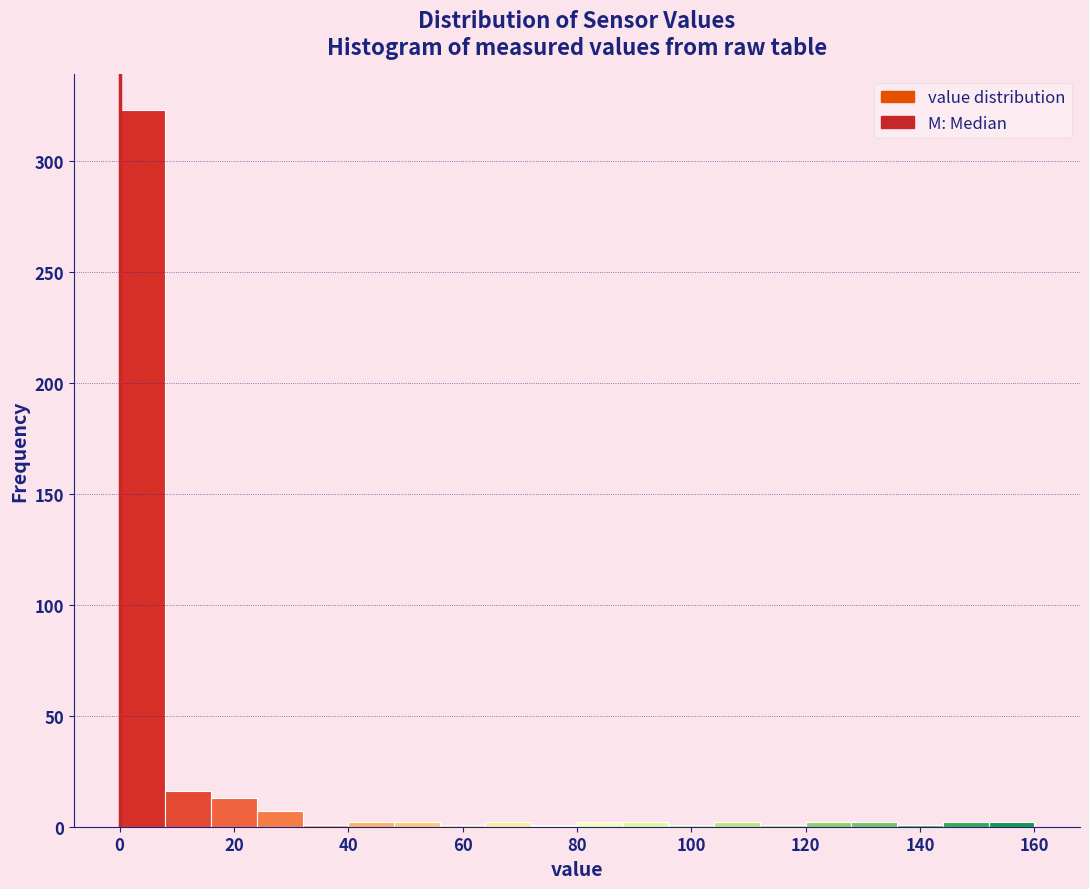

Reading left to right, transcribe this chart: for each bar, give the range it covers on the x-axis and its height. The values are not printed on the chart, so give them approximately, as read against the axis.

0 to 8: 325
8 to 16: 15
16 to 24: 15
24 to 32: 5
32 to 40: under 5
40 to 48: under 5
48 to 56: under 5
56 to 64: under 5
64 to 72: under 5
72 to 80: under 5
80 to 88: under 5
88 to 96: under 5
96 to 104: under 5
104 to 112: under 5
112 to 120: under 5
120 to 128: under 5
128 to 136: under 5
136 to 144: under 5
144 to 152: under 5
152 to 160: under 5